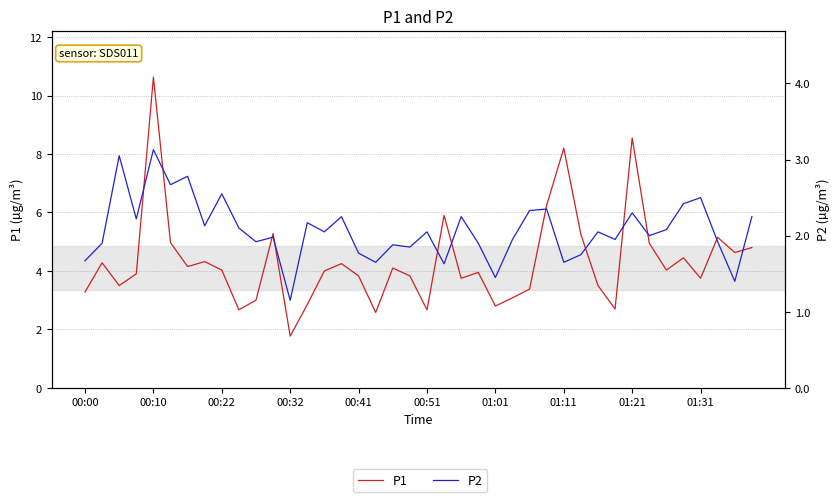

True or false: P1 and P2 cross at least once.

False